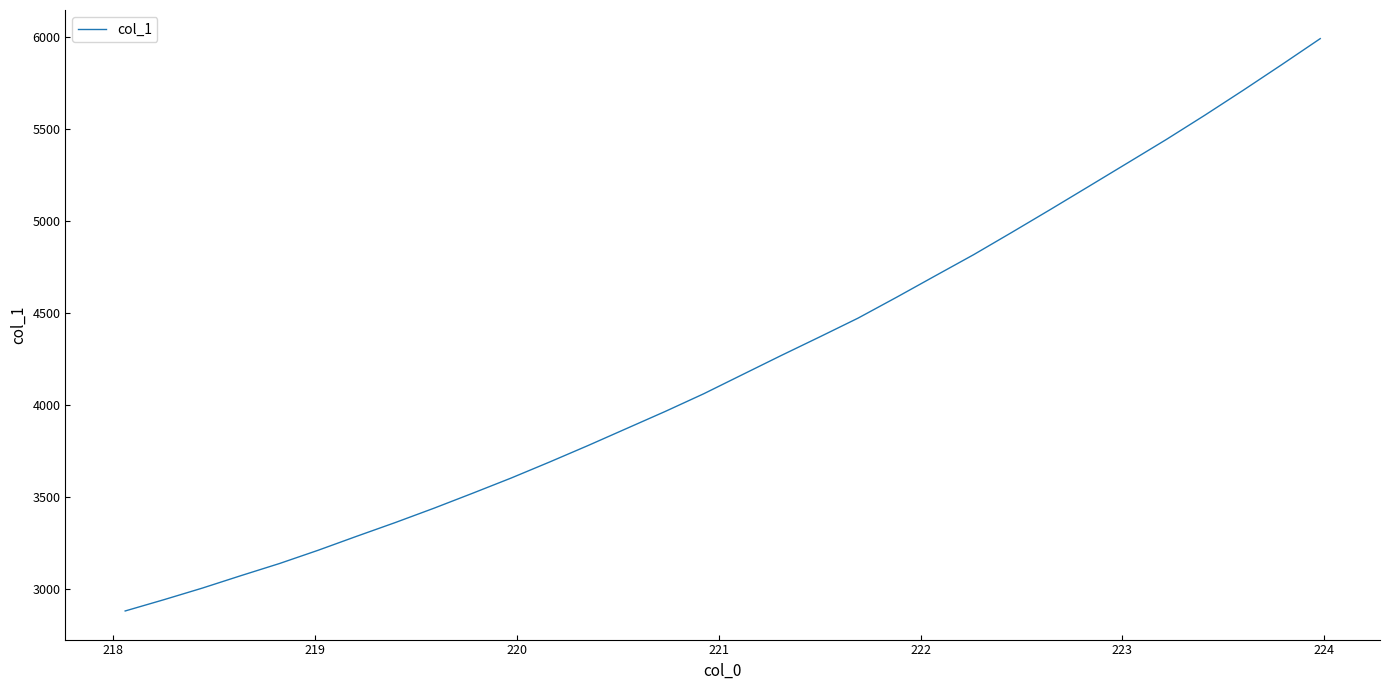

What is the smallest value displayed?

2879.0